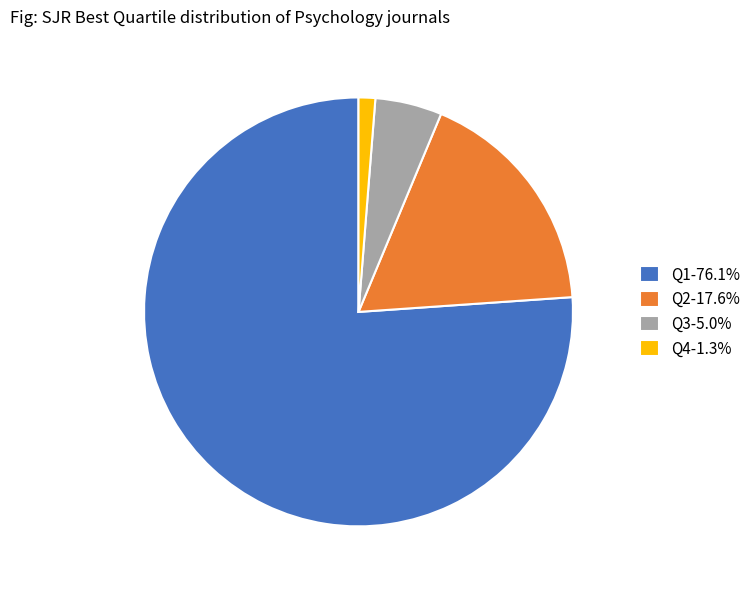

Does any single category account for the majority?

Yes